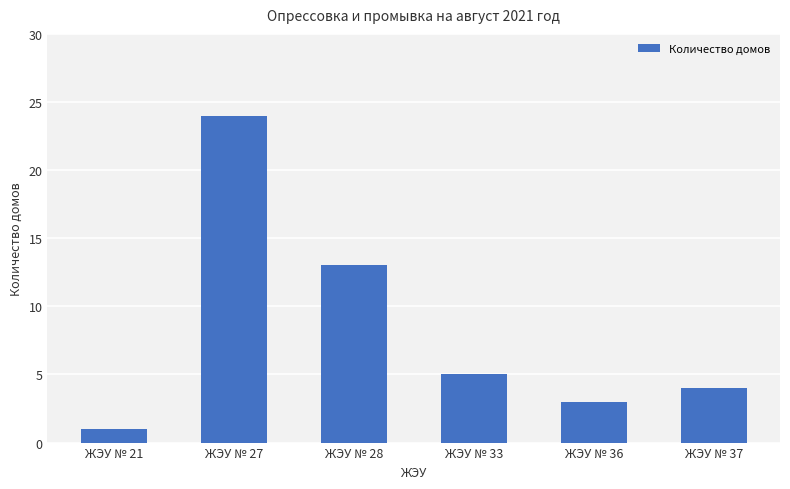

Between ЖЭУ № 37 and ЖЭУ № 33, which is larger?

ЖЭУ № 33